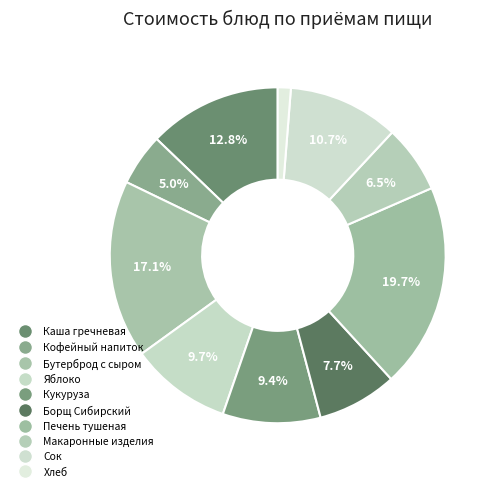

How many slices are in this pie chart?

10